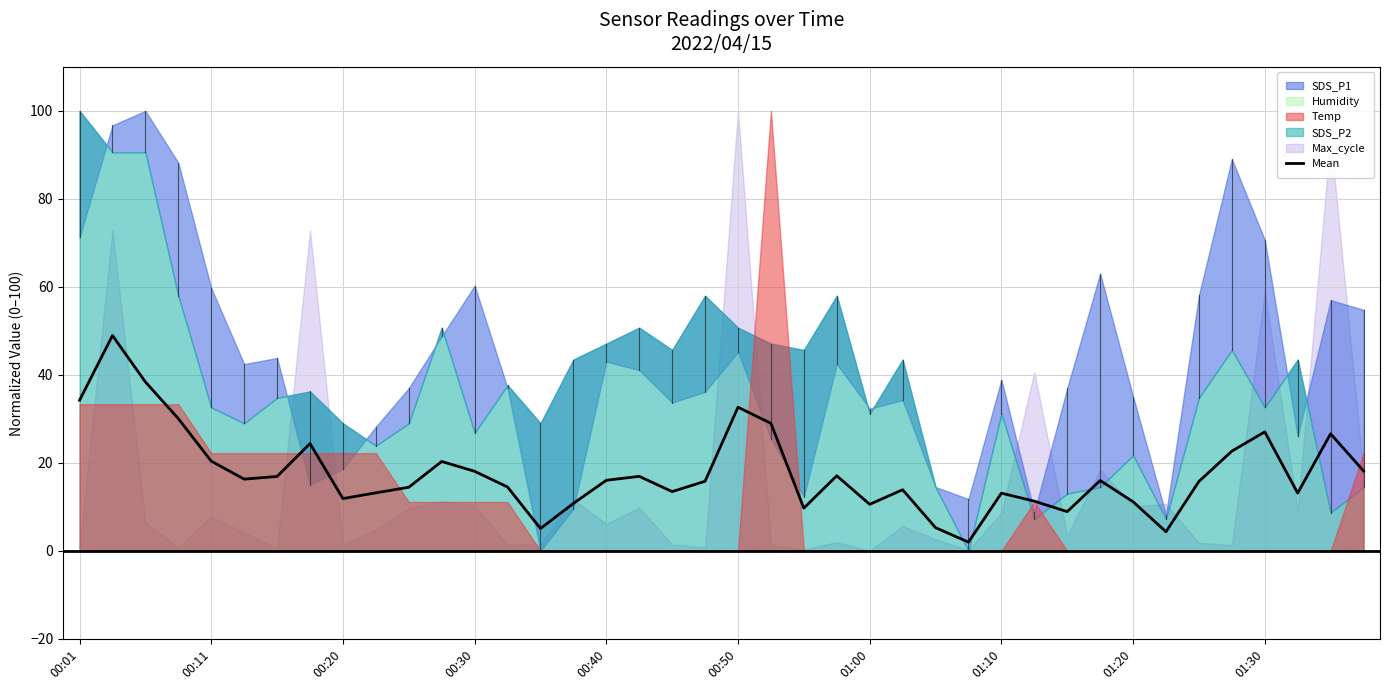

Is it true that Mean equals 11.1 at 00:30?

False